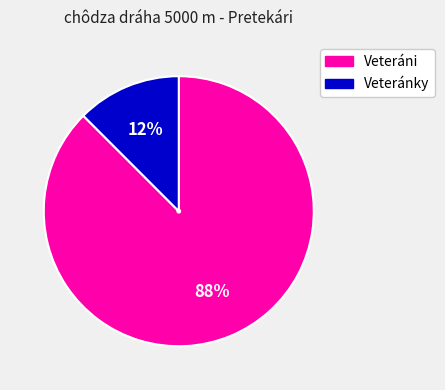

Is there any slice that represents more than half of the pie?

Yes